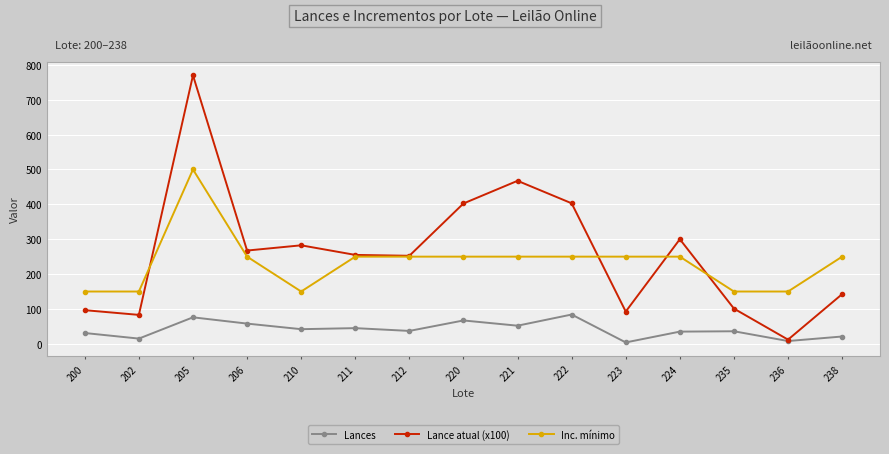

The value of Lances at 206 is 94.1. True or false?

False